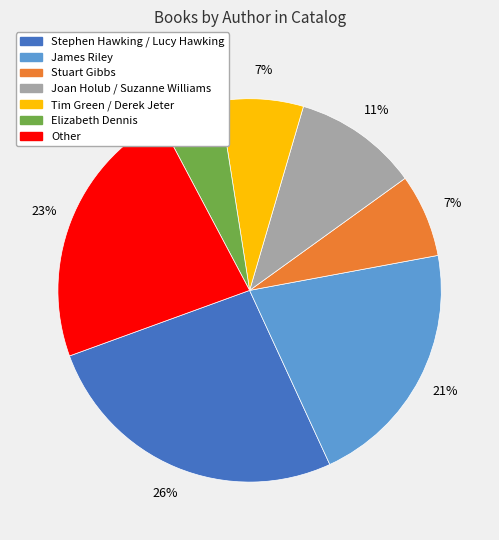

To the nearest percent, what is the difference between the largest and smallest slice percentages?

21%